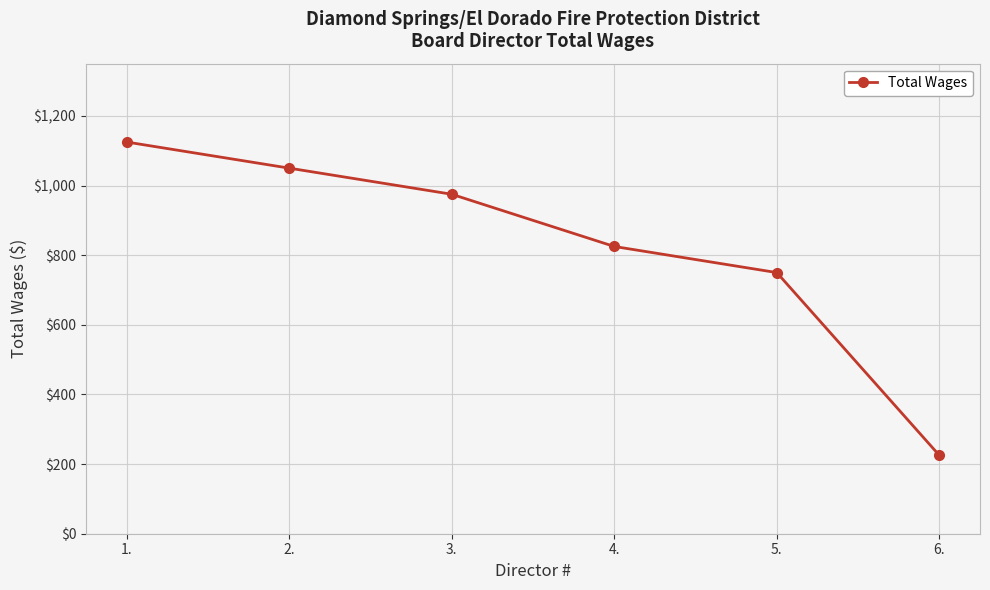

The chart shows a value of 339 at 3.. True or false?

False